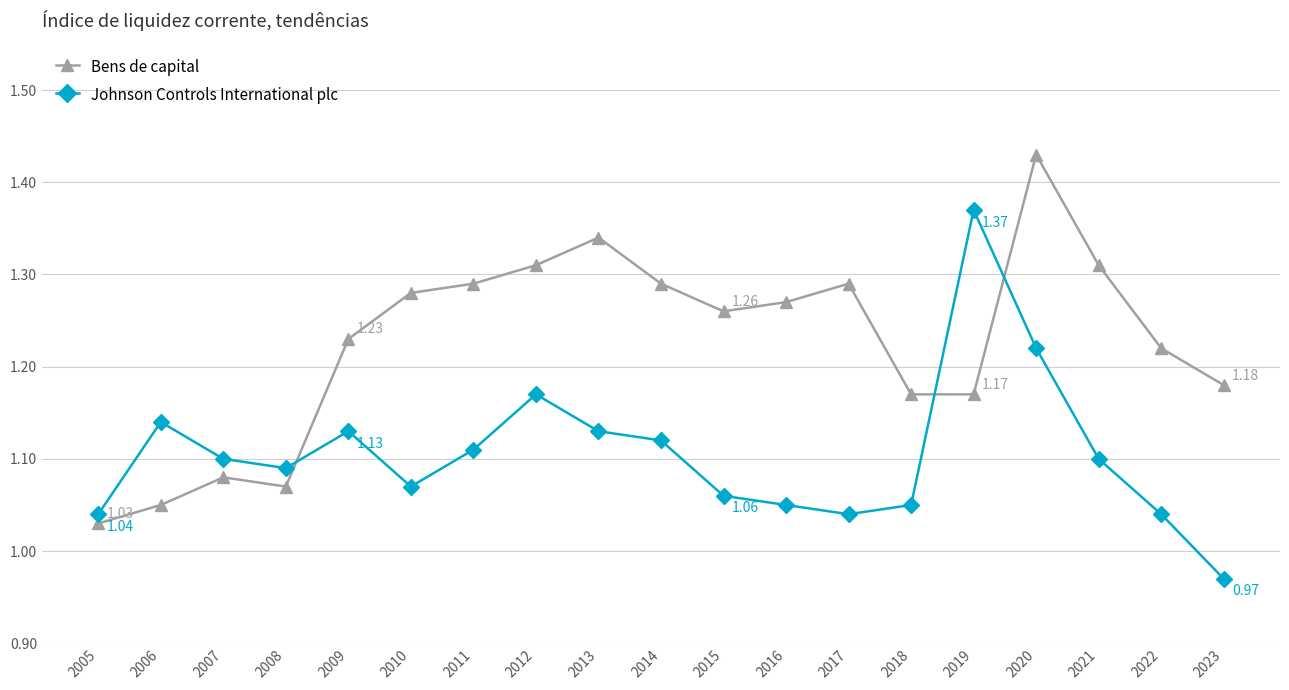

Which category has the highest value in the Bens de capital series?

2020